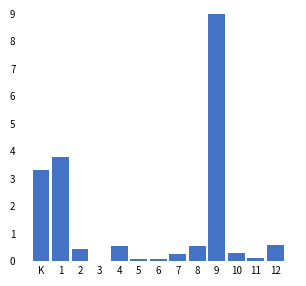

What is the sum of all values?

19.0